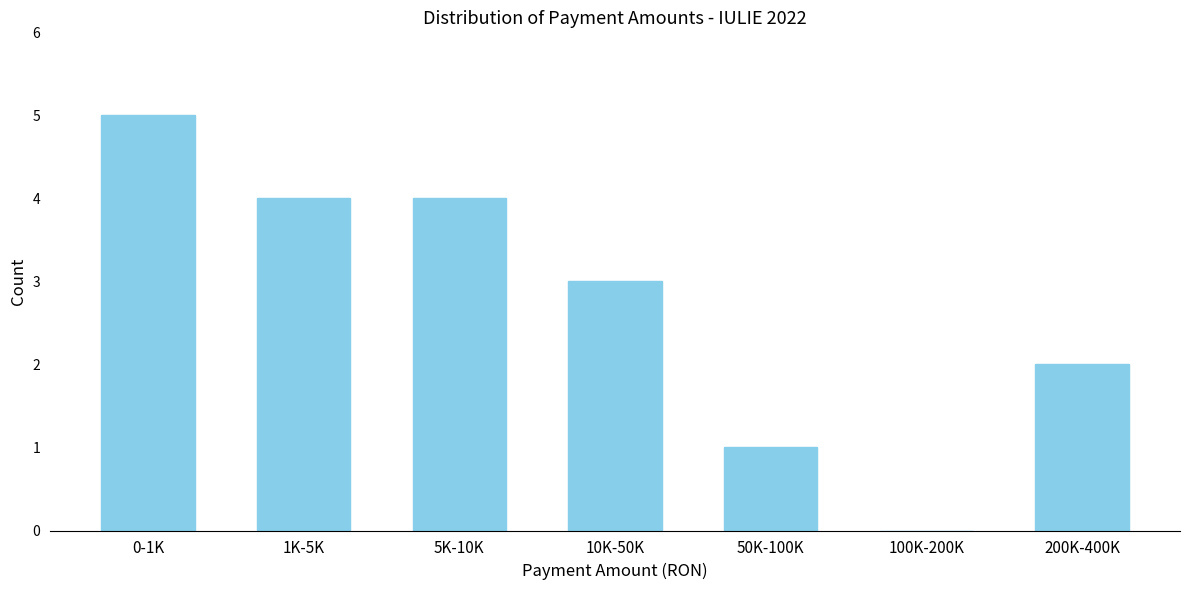

Reading left to right, extract all data points from this chart.

0-1K=5	1K-5K=4	5K-10K=4	10K-50K=3	50K-100K=1	100K-200K=0	200K-400K=2